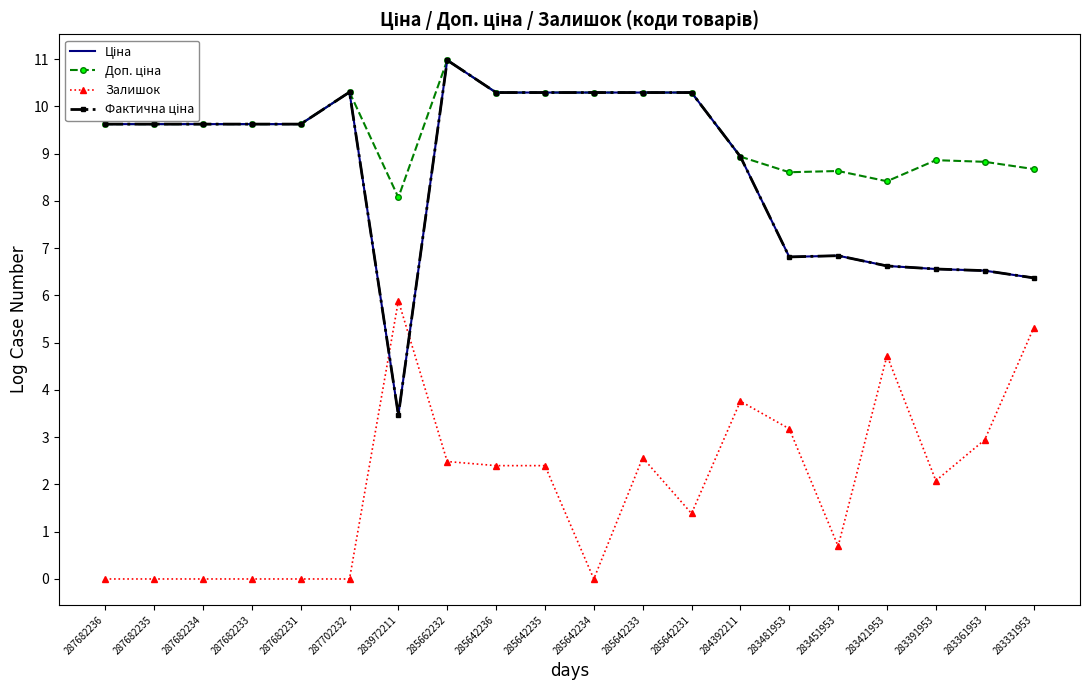

List the series in order of their peak value, highest first.

Ціна, Доп. ціна, Фактична ціна, Залишок